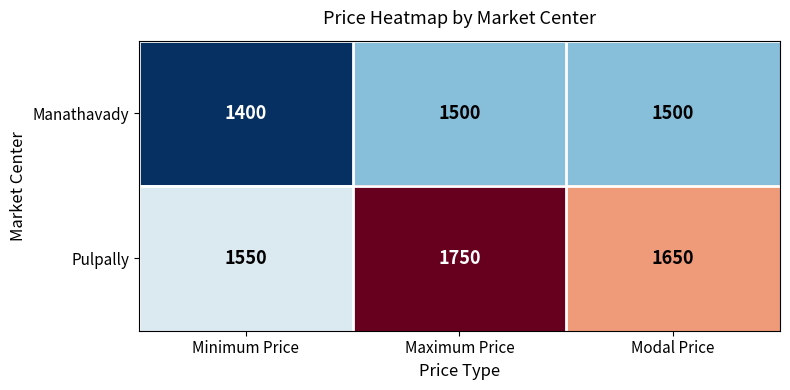

What is the difference between the Pulpally values at Modal Price and Maximum Price?

100